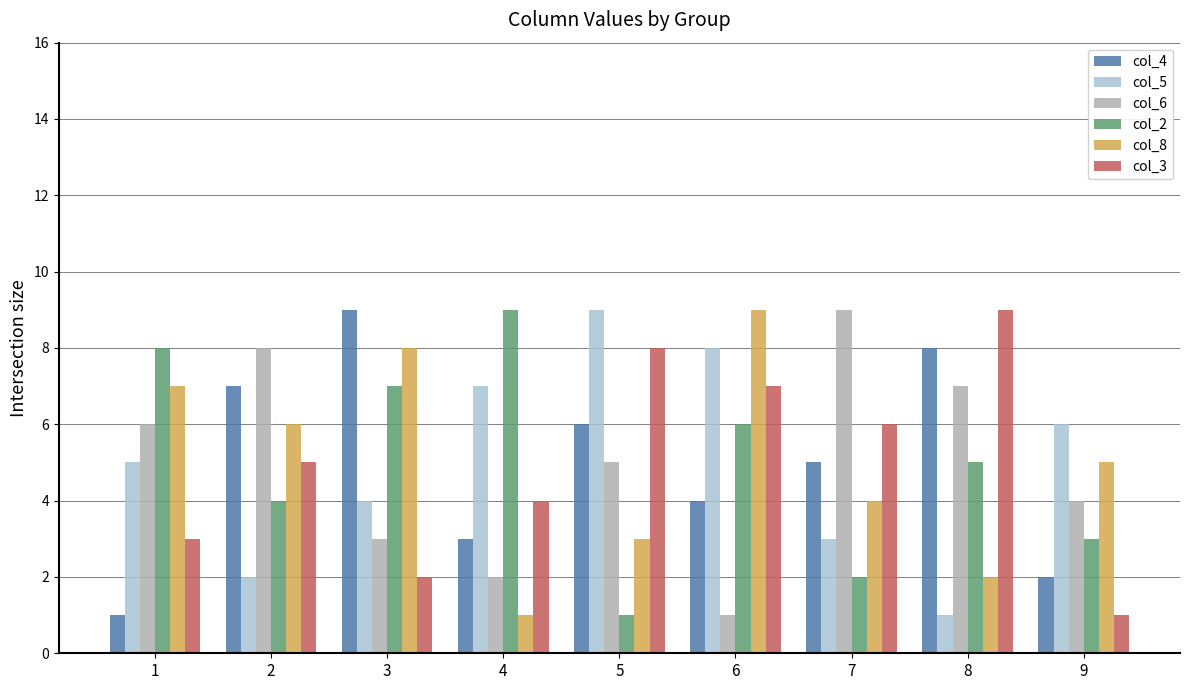

Reading right to left, what are all the values shown in this chart?

col_4: 2	8	5	4	6	3	9	7	1
col_5: 6	1	3	8	9	7	4	2	5
col_6: 4	7	9	1	5	2	3	8	6
col_2: 3	5	2	6	1	9	7	4	8
col_8: 5	2	4	9	3	1	8	6	7
col_3: 1	9	6	7	8	4	2	5	3